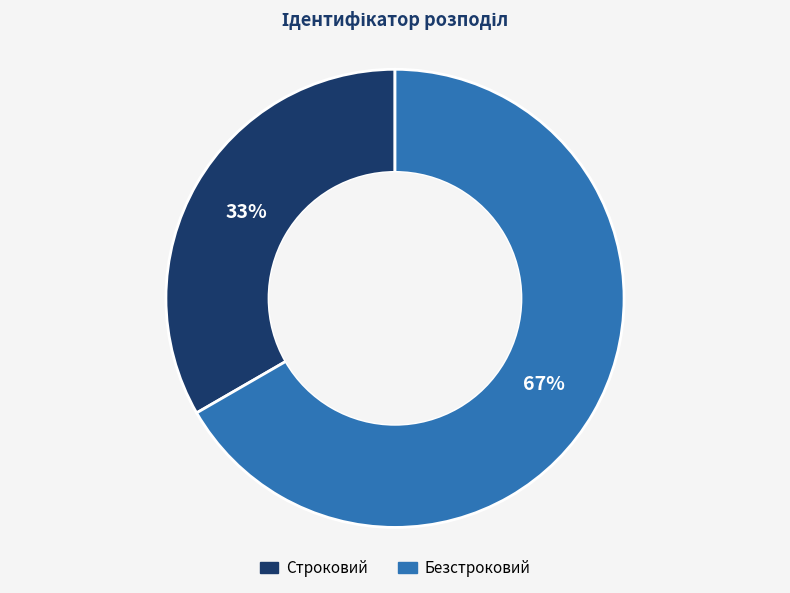

To the nearest percent, what portion does Безстроковий represent?

67%